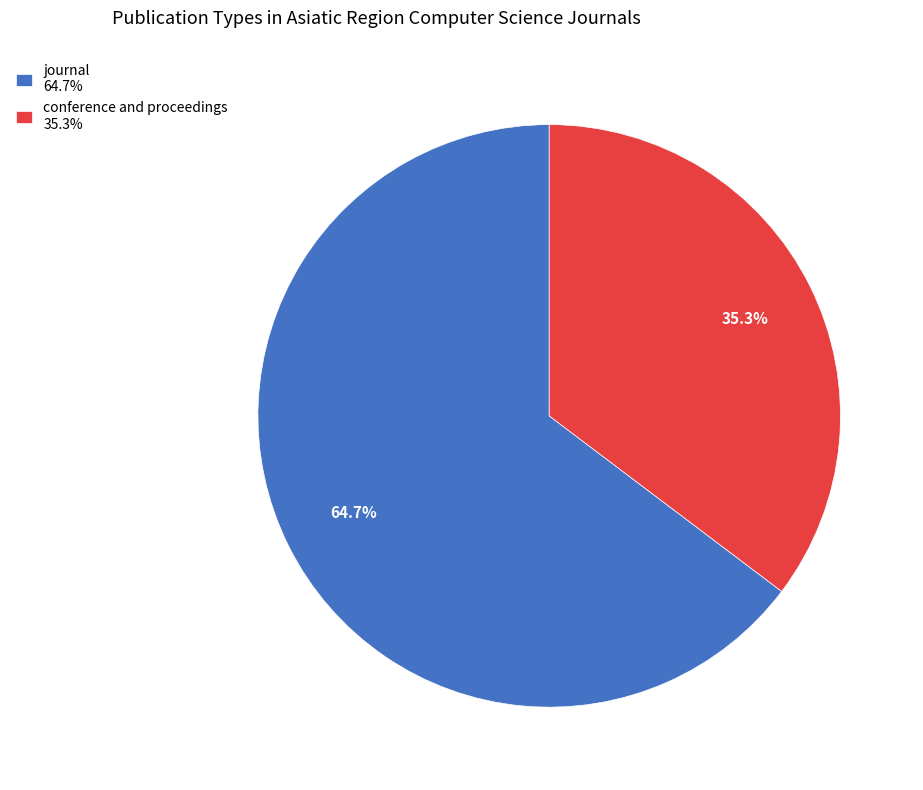

True or false: conference and proceedings accounts for 48% of the total.

False